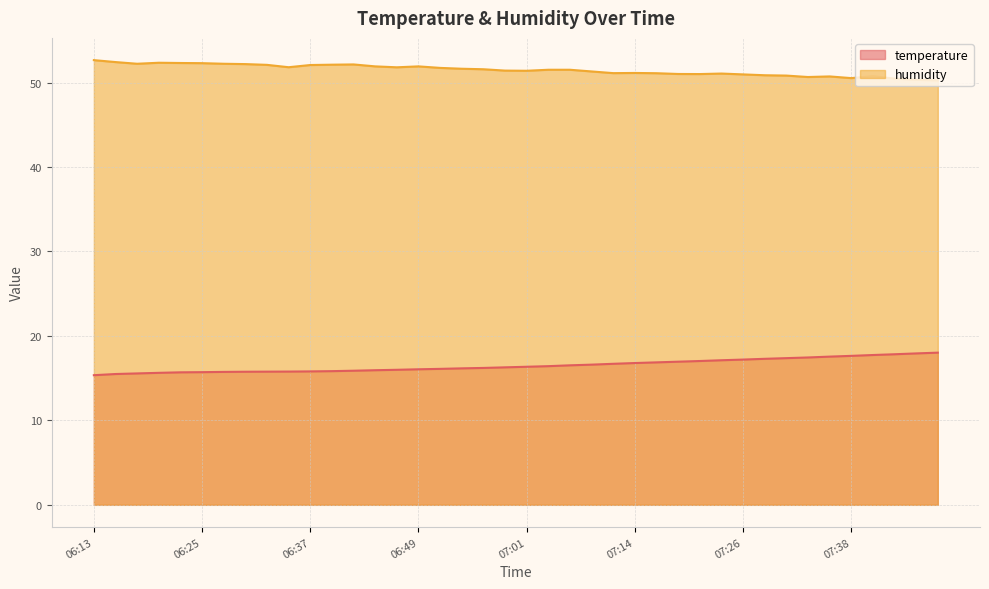

Reading right to left, list all the values displayed in this chart.

temperature: 07:48=18.0	07:45=17.9	07:43=17.8	07:40=17.7	07:38=17.6	07:35=17.6	07:33=17.4	07:31=17.4	07:28=17.3	07:26=17.2	07:23=17.1	07:21=17.0	07:18=16.9	07:16=16.9	07:14=16.8	07:11=16.7	07:09=16.6	07:06=16.5	07:04=16.4	07:01=16.4	06:59=16.3	06:56=16.2	06:54=16.2	06:52=16.1	06:49=16.1	06:47=16.0	06:44=15.9	06:42=15.9	06:40=15.8	06:37=15.8	06:35=15.8	06:32=15.8	06:30=15.8	06:27=15.7	06:25=15.7	06:23=15.7	06:20=15.6	06:18=15.6	06:15=15.5	06:13=15.3
humidity: 07:48=50.3	07:45=50.3	07:43=50.5	07:40=50.8	07:38=50.5	07:35=50.7	07:33=50.7	07:31=50.8	07:28=50.9	07:26=51.0	07:23=51.1	07:21=51.0	07:18=51.0	07:16=51.1	07:14=51.1	07:11=51.1	07:09=51.3	07:06=51.5	07:04=51.5	07:01=51.4	06:59=51.4	06:56=51.6	06:54=51.6	06:52=51.7	06:49=51.9	06:47=51.8	06:44=51.9	06:42=52.1	06:40=52.1	06:37=52.1	06:35=51.8	06:32=52.1	06:30=52.2	06:27=52.2	06:25=52.3	06:23=52.3	06:20=52.4	06:18=52.2	06:15=52.4	06:13=52.7